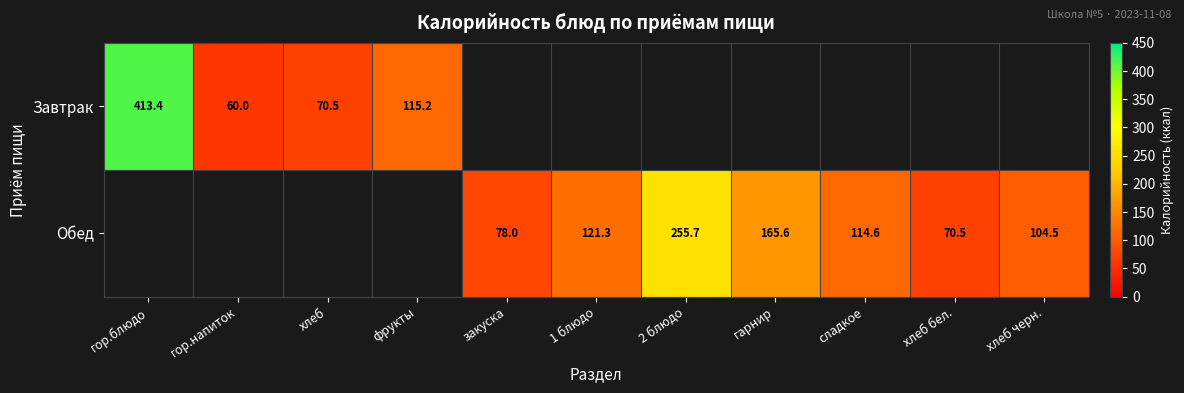

What is the difference between the Обед values at сладкое and хлеб черн.?

10.1